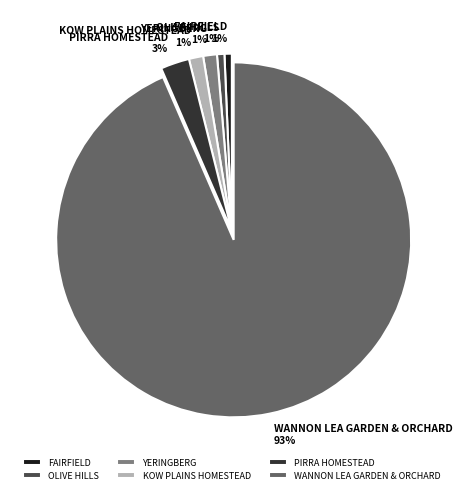

Is PIRRA HOMESTEAD the majority of the pie?

No